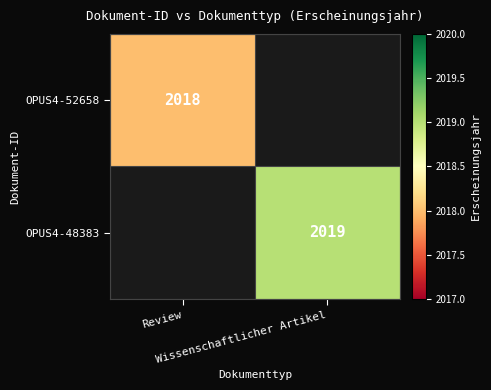

What is the minimum value shown in the chart?

2018.0